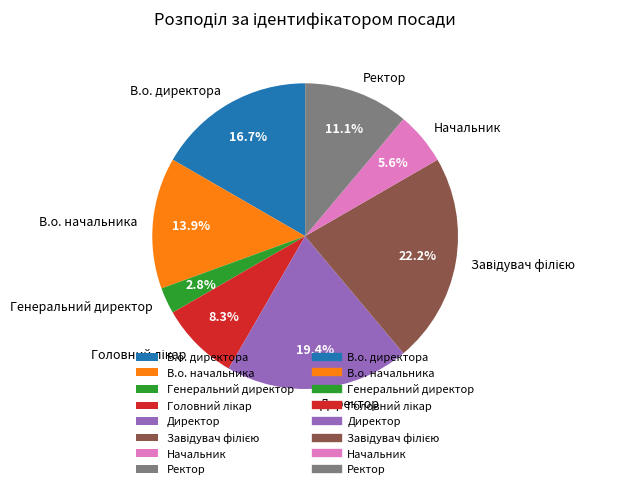

To the nearest percent, what percentage of the pie is Директор?

19%